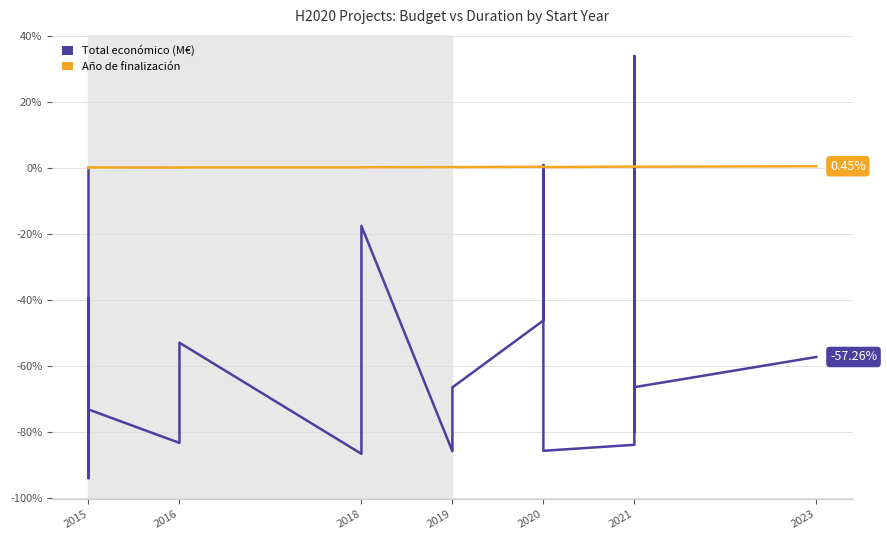

Where is Año de finalización nearest to the value 0?

2015